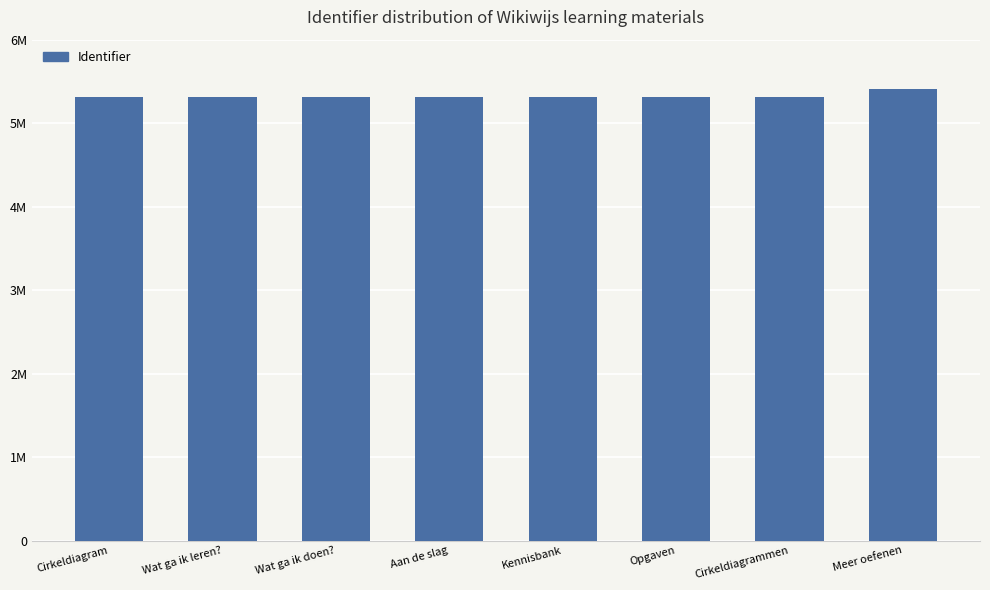

What is the difference between the values at Kennisbank and Opgaven?

3